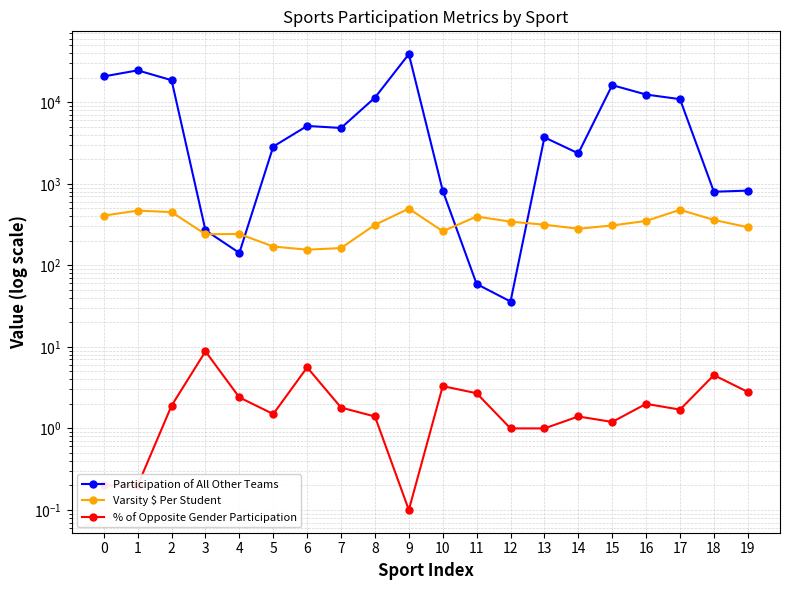

Which category has the lowest value across all series?

9